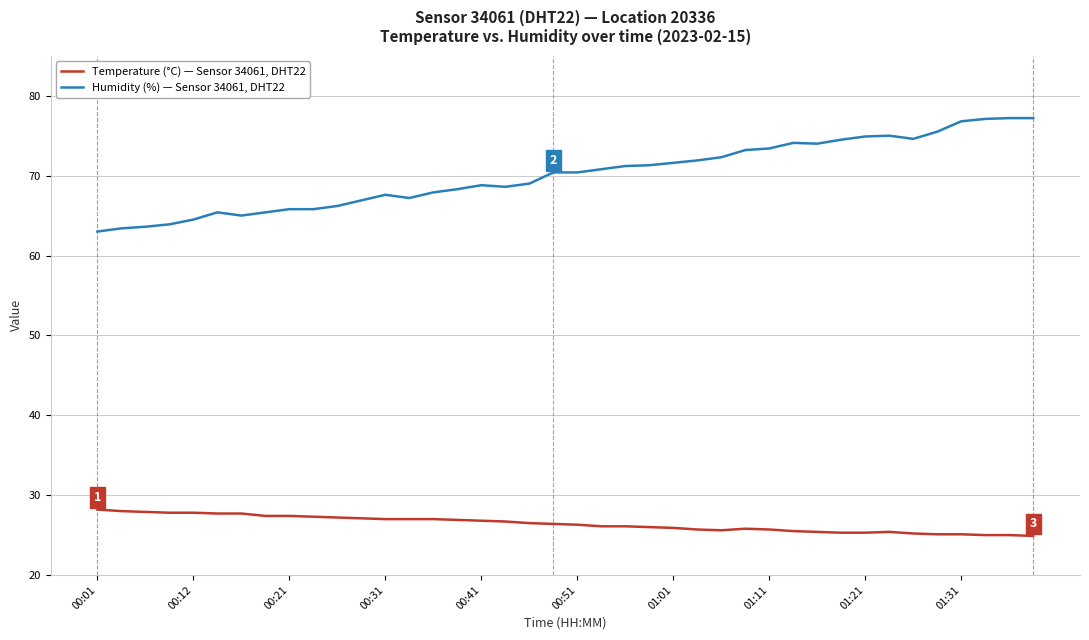

Which series has the largest range (max minus min)?

Humidity (%) — Sensor 34061, DHT22